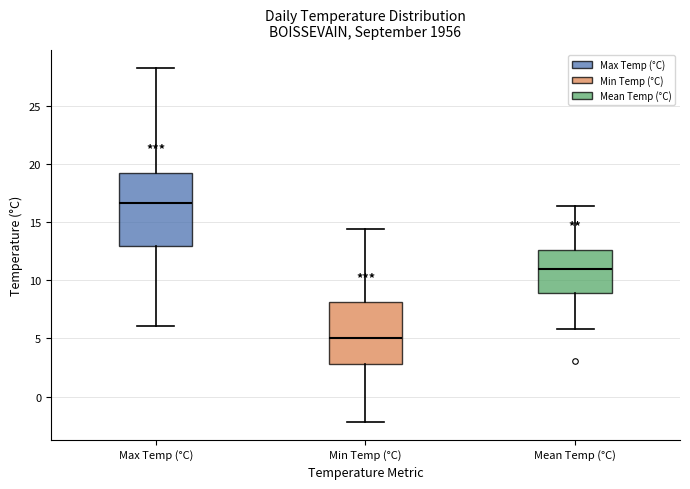

Which box's median line is the highest?

Max Temp (°C)